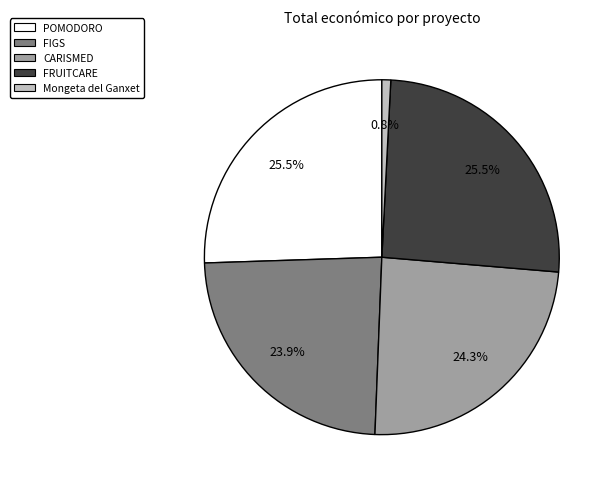

The FIGS slice represents 24% of the pie. True or false?

True